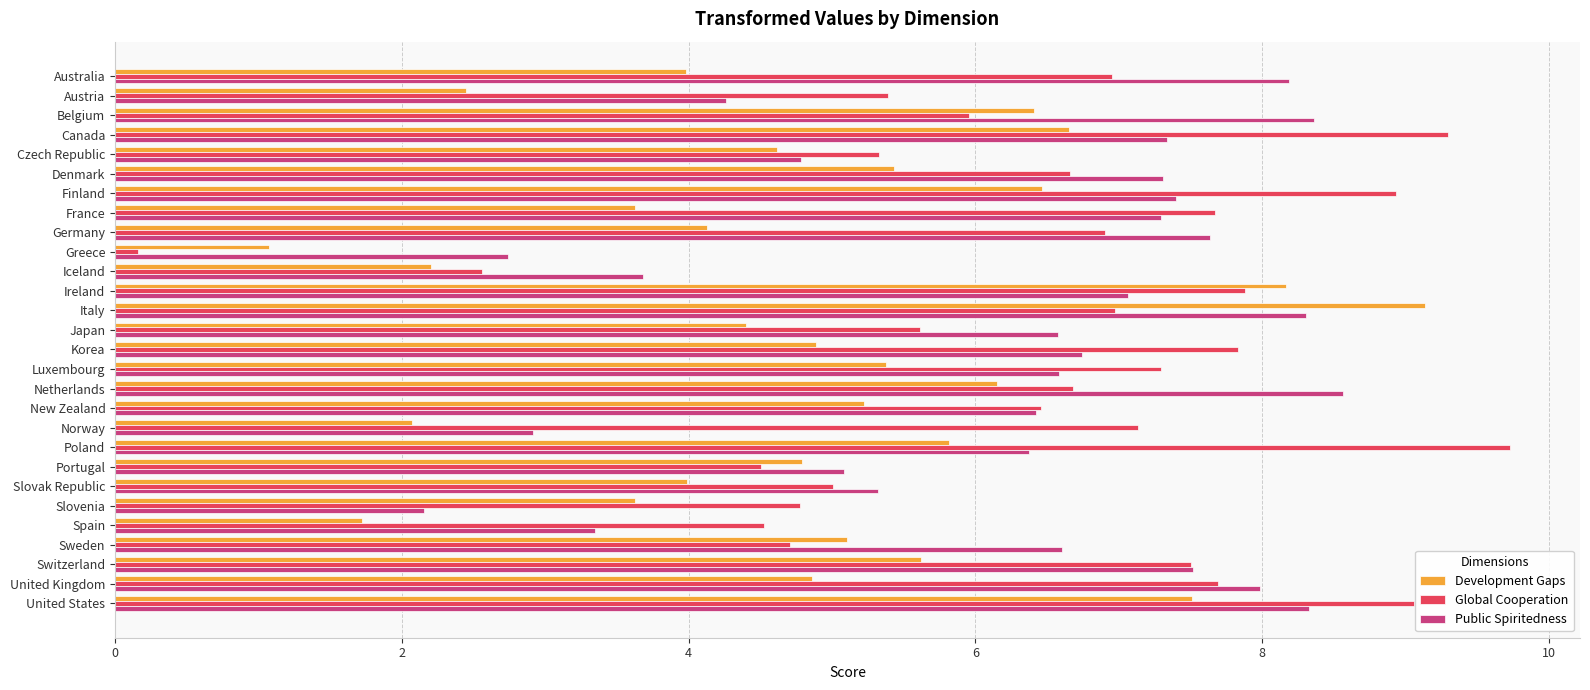

List the series in order of their peak value, highest first.

Global Cooperation, Development Gaps, Public Spiritedness